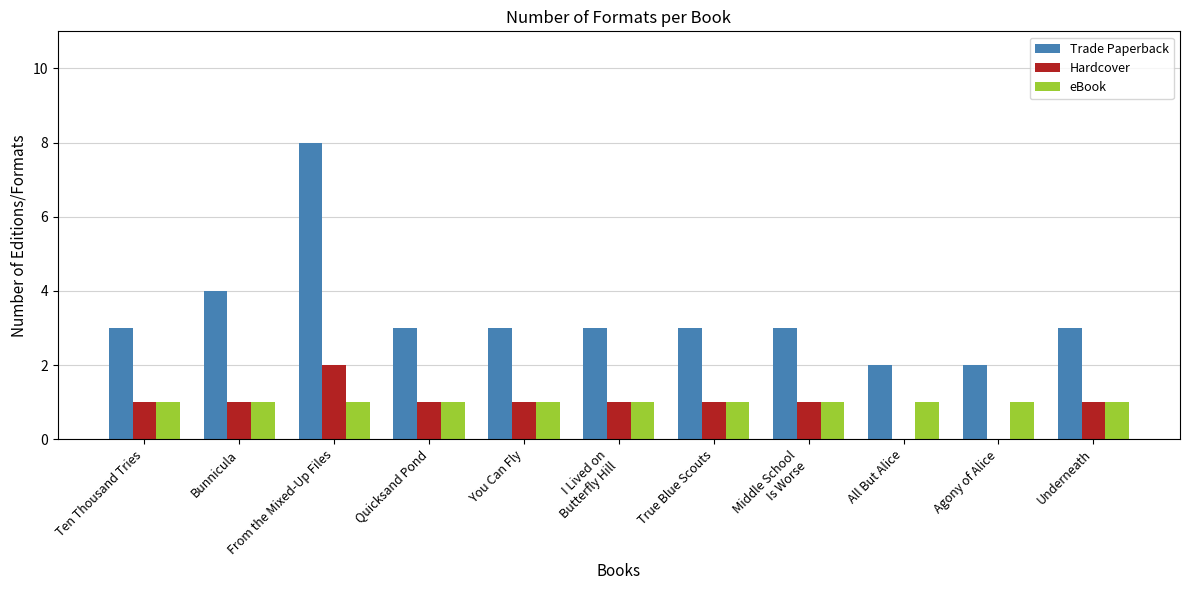

What is the total value across all series at You Can Fly?

5